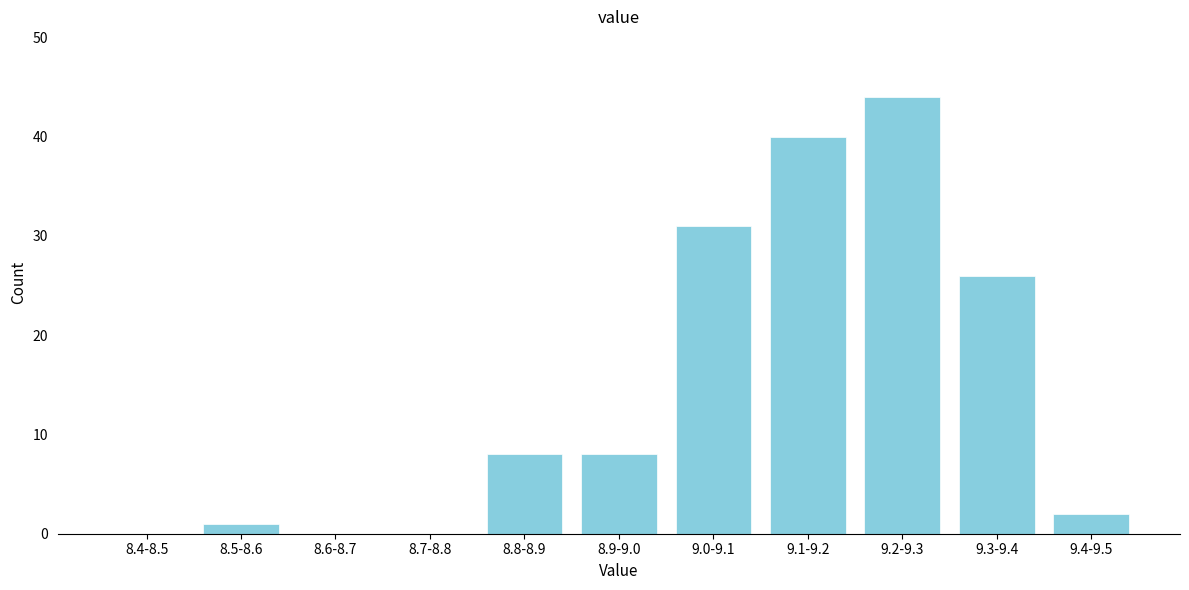

Reading right to left, extract all data points from this chart.

9.4-9.5=2	9.3-9.4=26	9.2-9.3=44	9.1-9.2=40	9.0-9.1=31	8.9-9.0=8	8.8-8.9=8	8.7-8.8=0	8.6-8.7=0	8.5-8.6=1	8.4-8.5=0